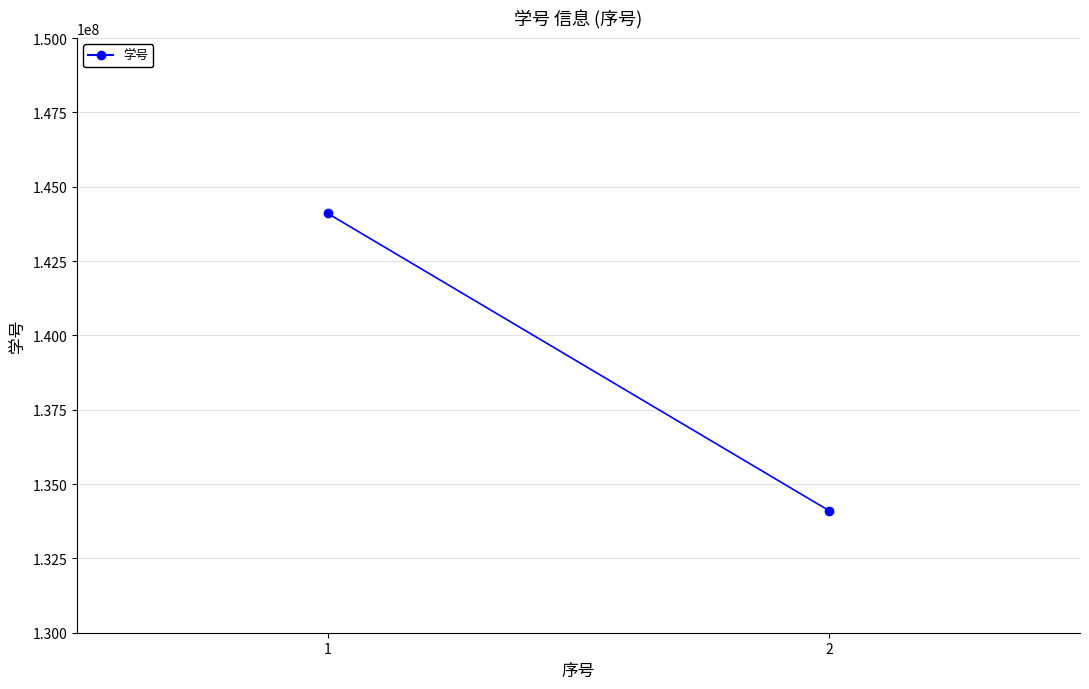

How many values are between 134100908 and 144100941?

2